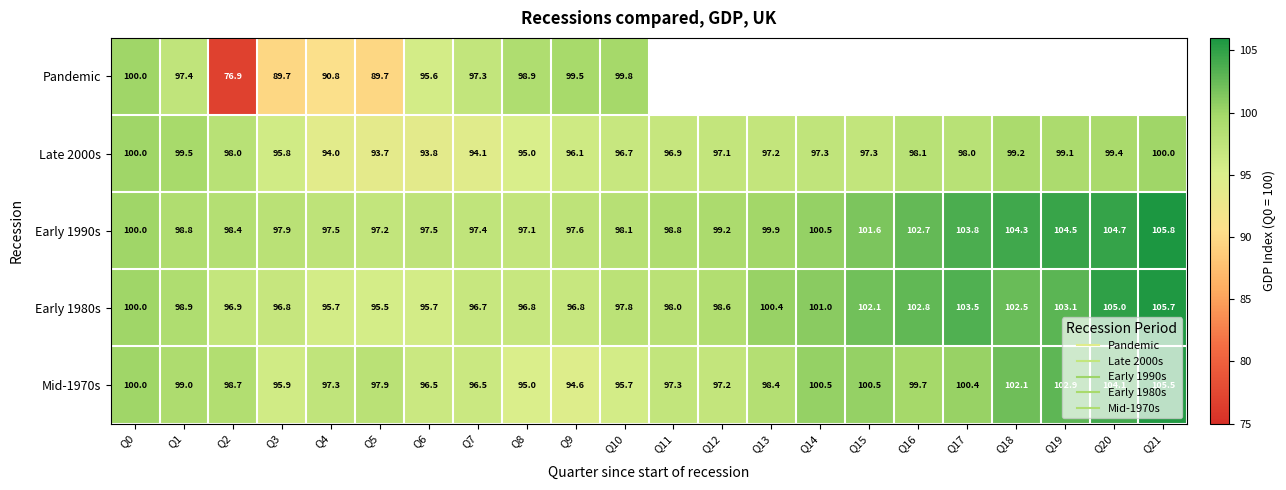

At which label does Mid-1970s reach its minimum?

Q9